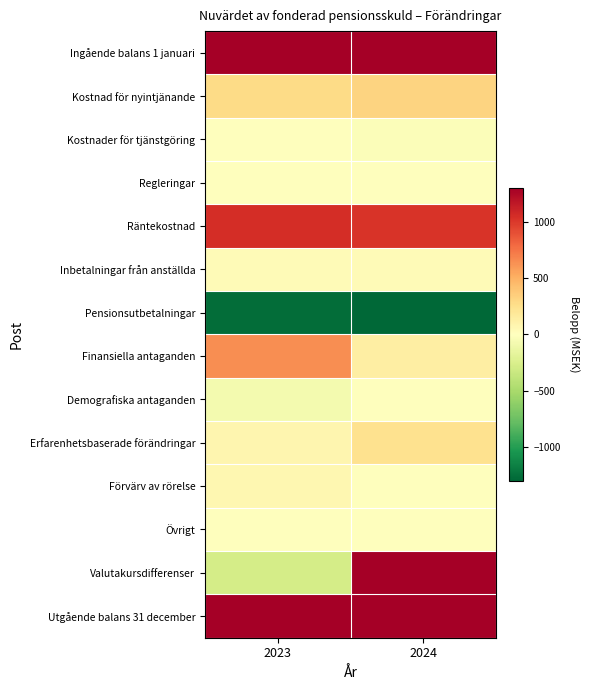

Which category has the lowest value across all series?

2024